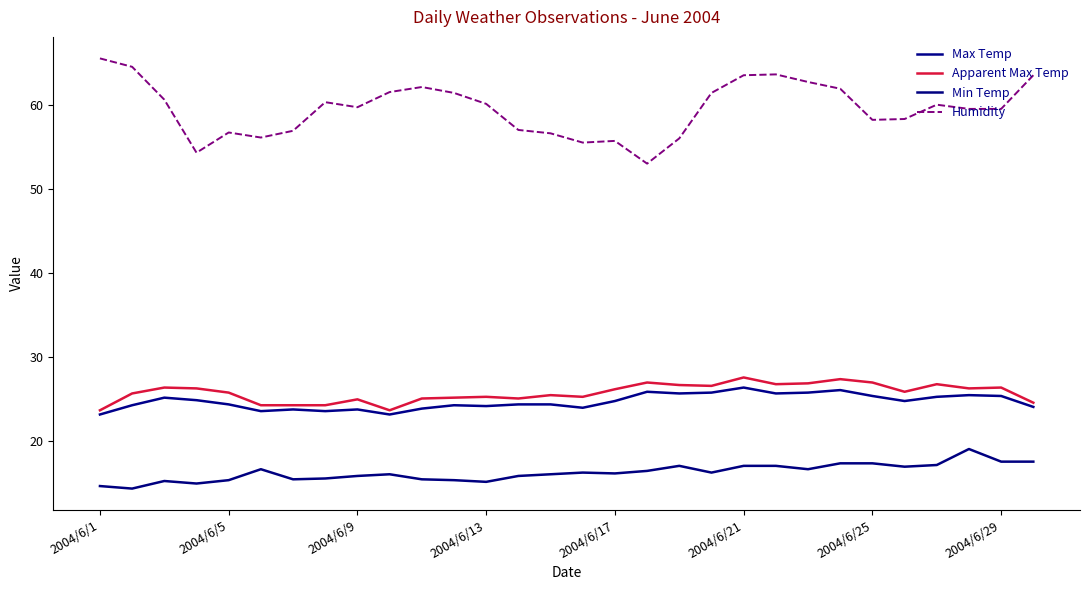

Does the chart have visible grid lines?

No